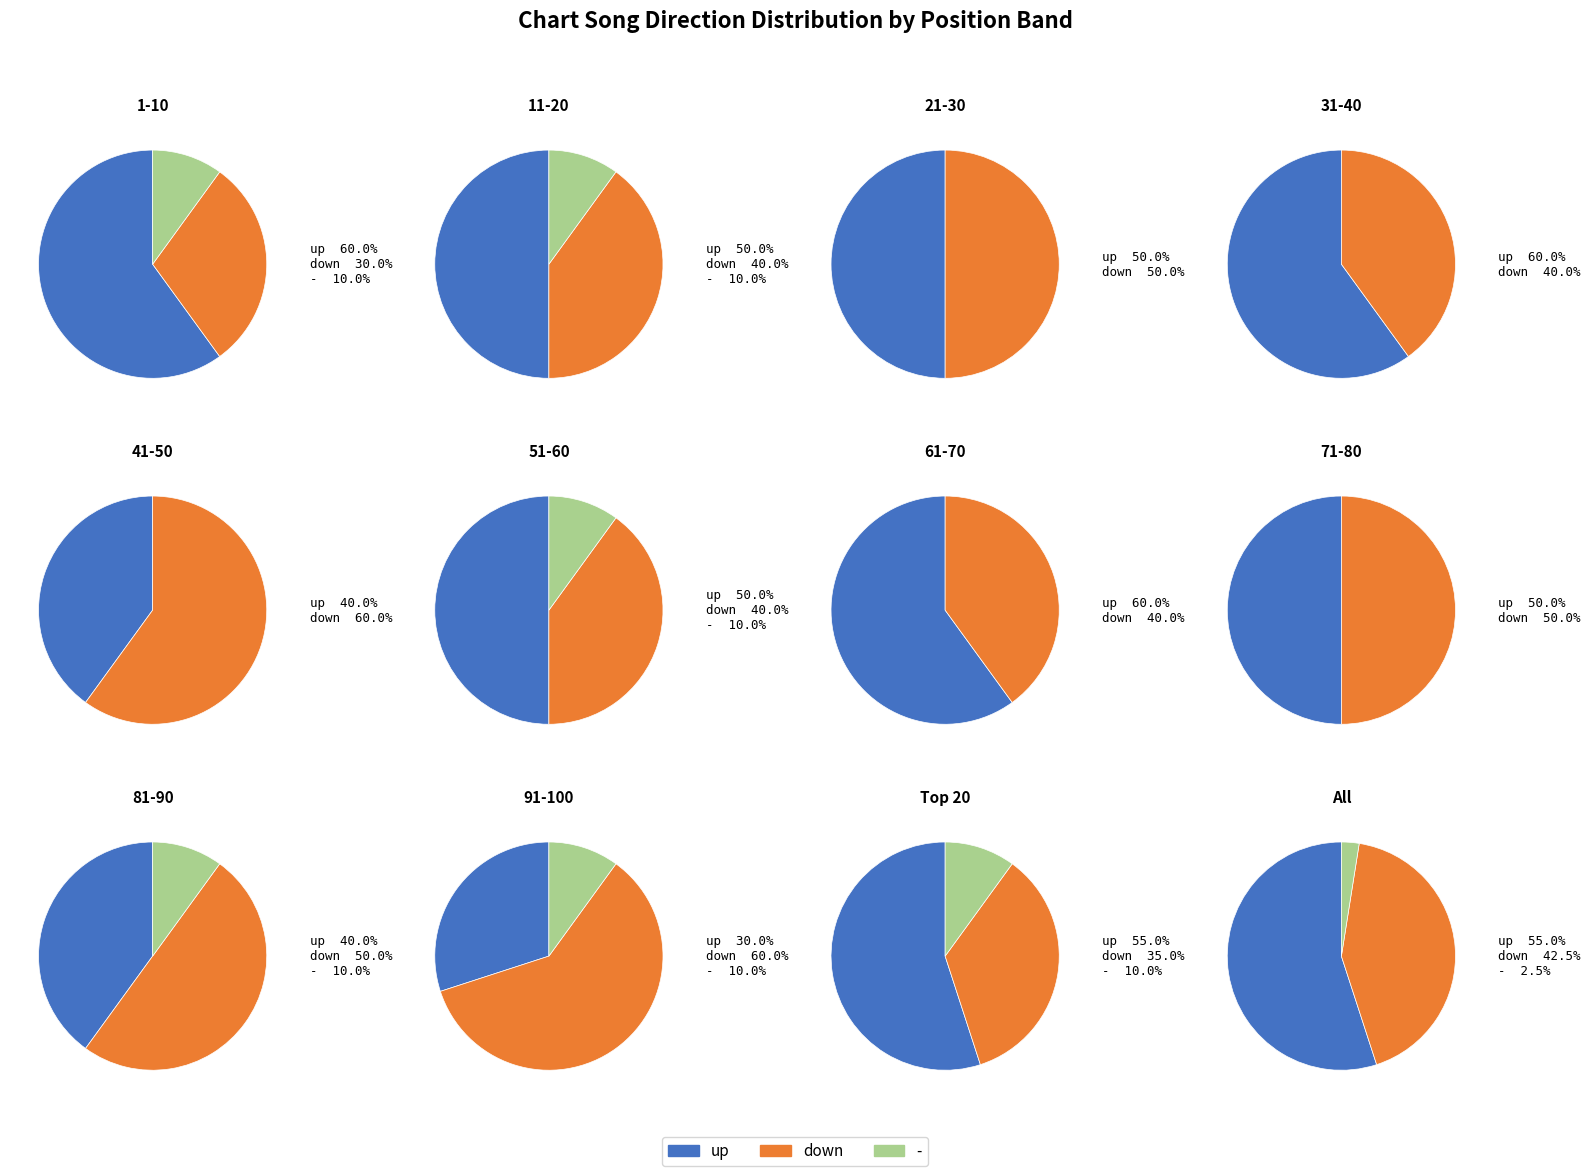

True or false: - accounts for 1% of the total.

False